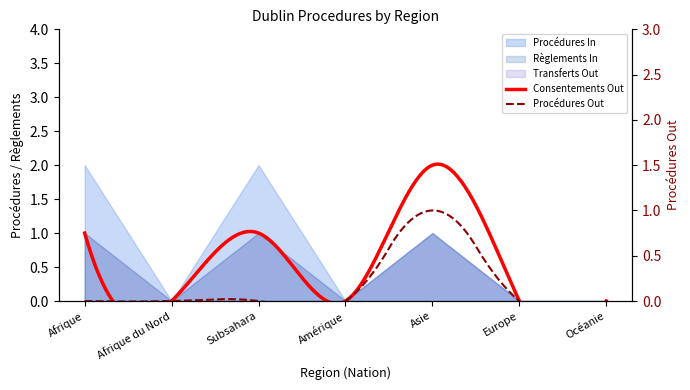

True or false: Règlements In and Procédures In intersect in this chart.

False